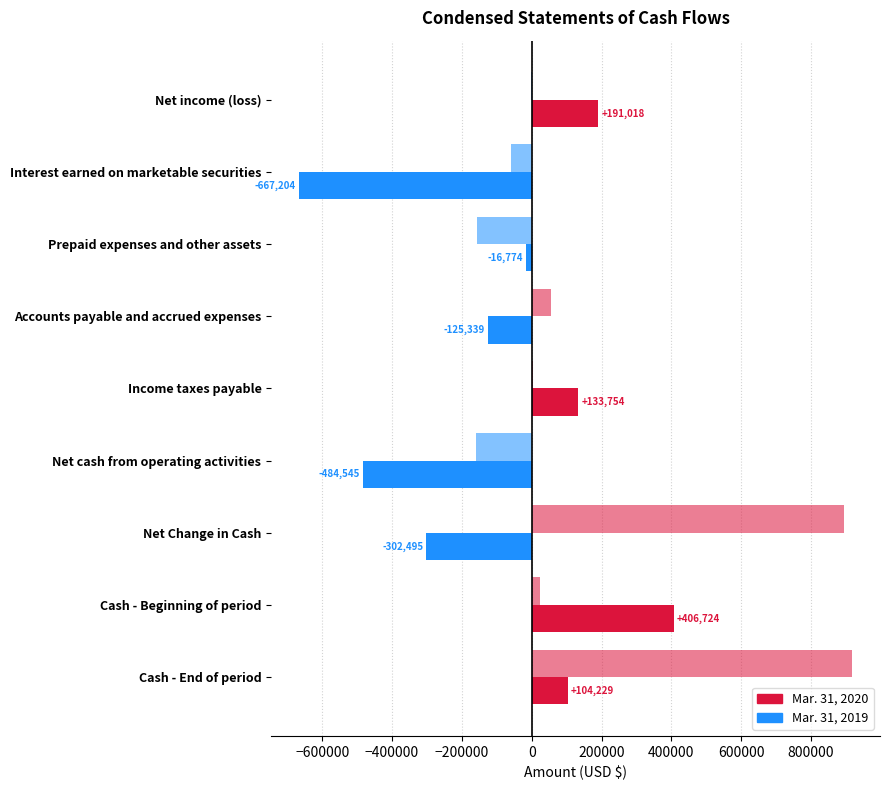

How many positive values does the Mar. 31, 2020 series have?

4